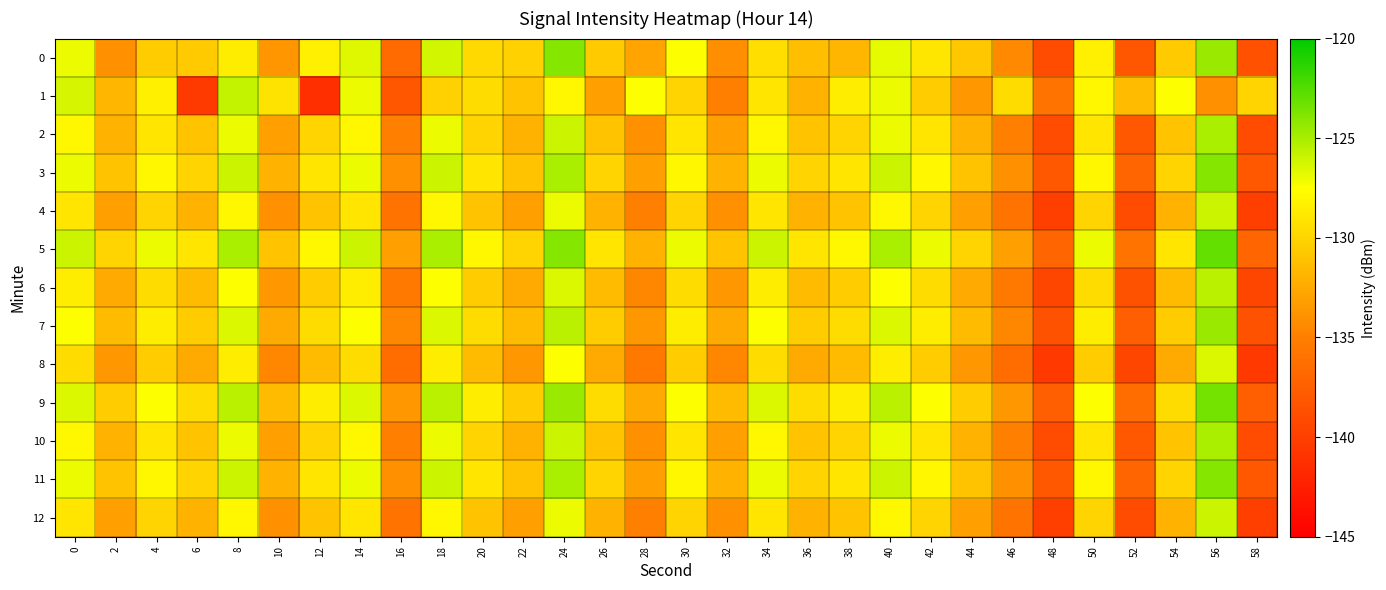

Which category has the highest value across all series?

56